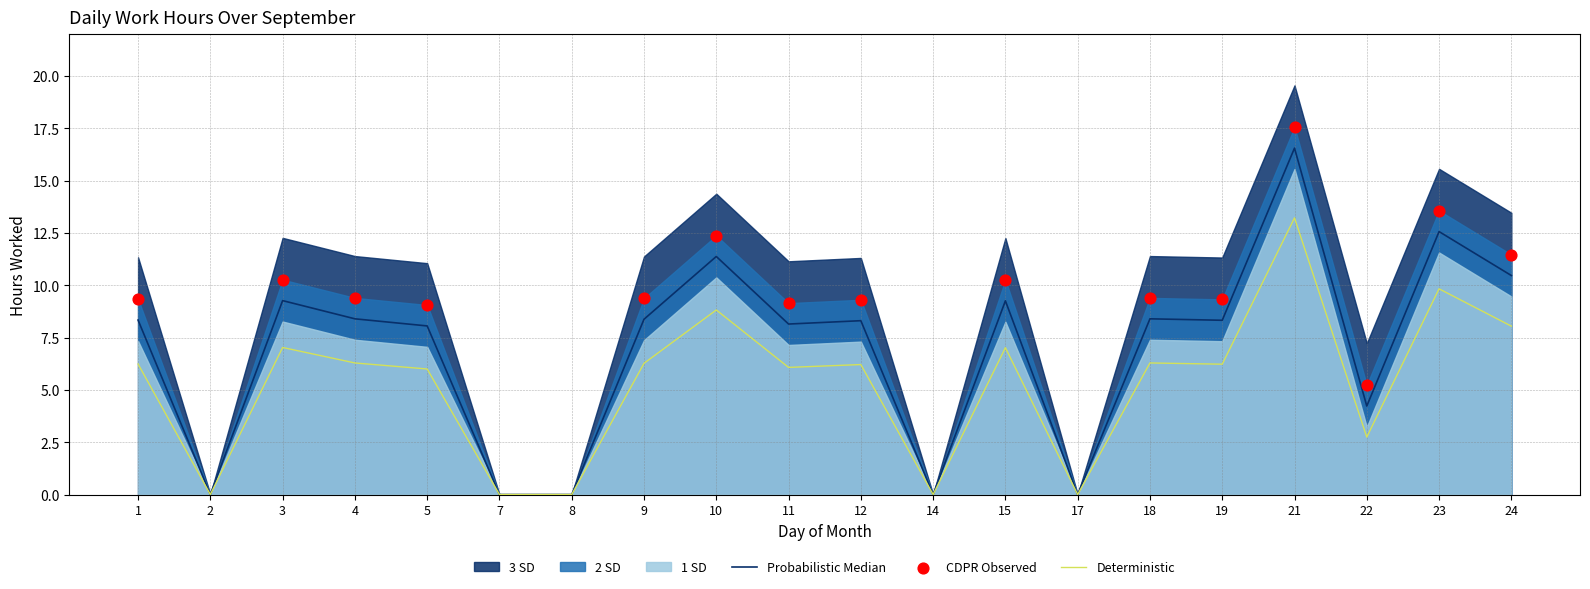

Which series contains the highest Y value?

3 SD